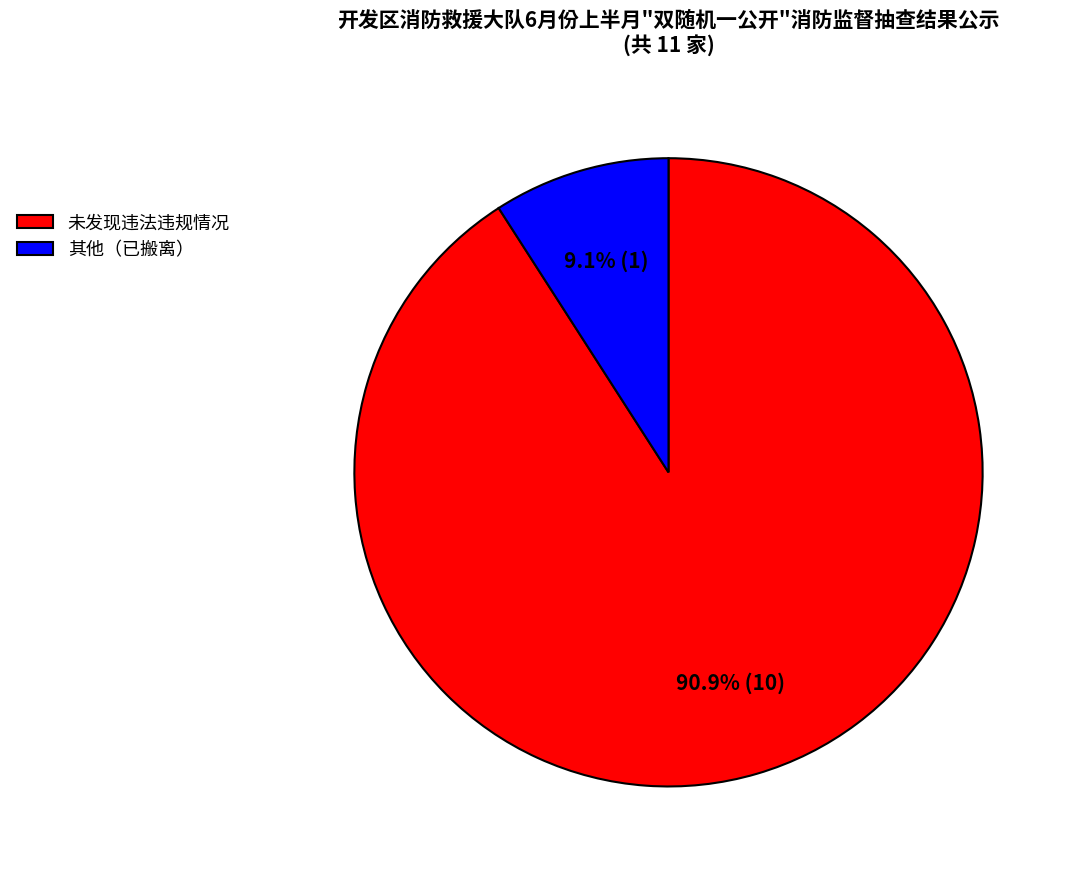

How much of the chart is everything except 其他（已搬离）?

90.9%